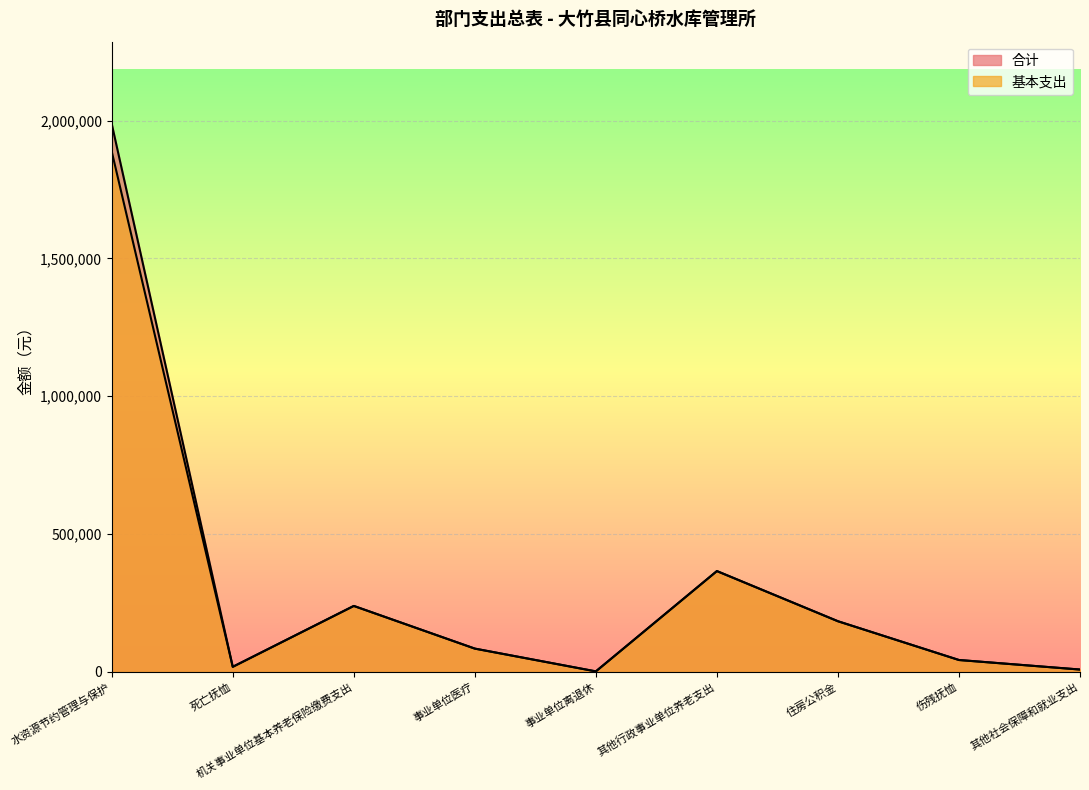

True or false: 合计 has more than 1 points higher than both neighbors.

True